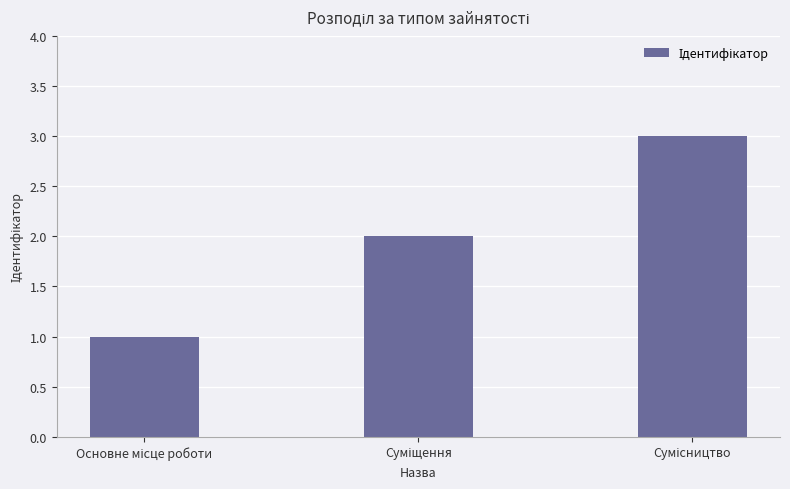

What is the sum of all values?

6